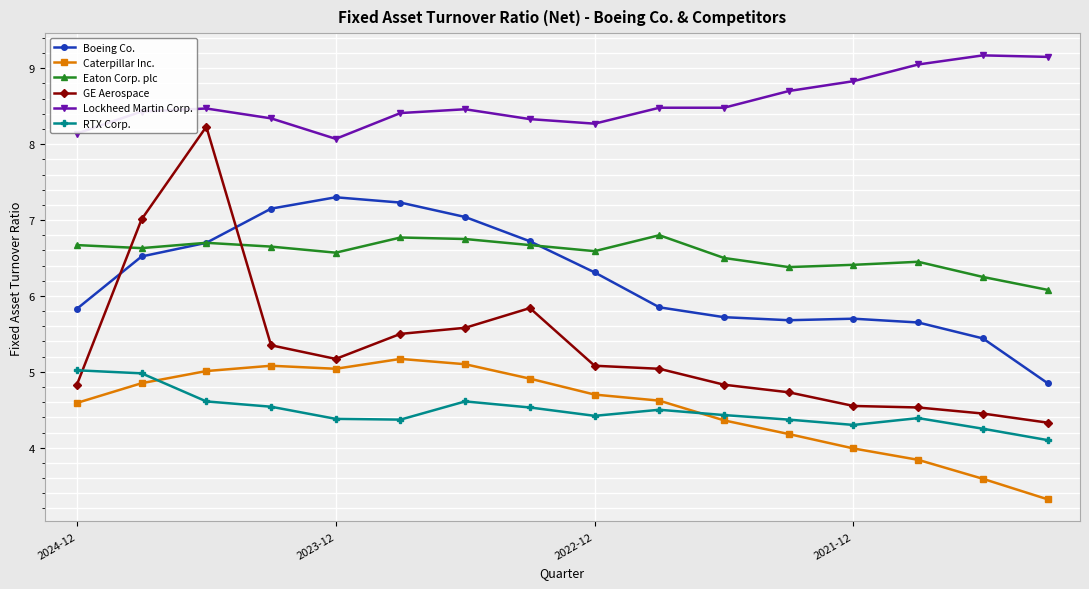

What is the value of the GE Aerospace point at the 5th from the left?

5.2